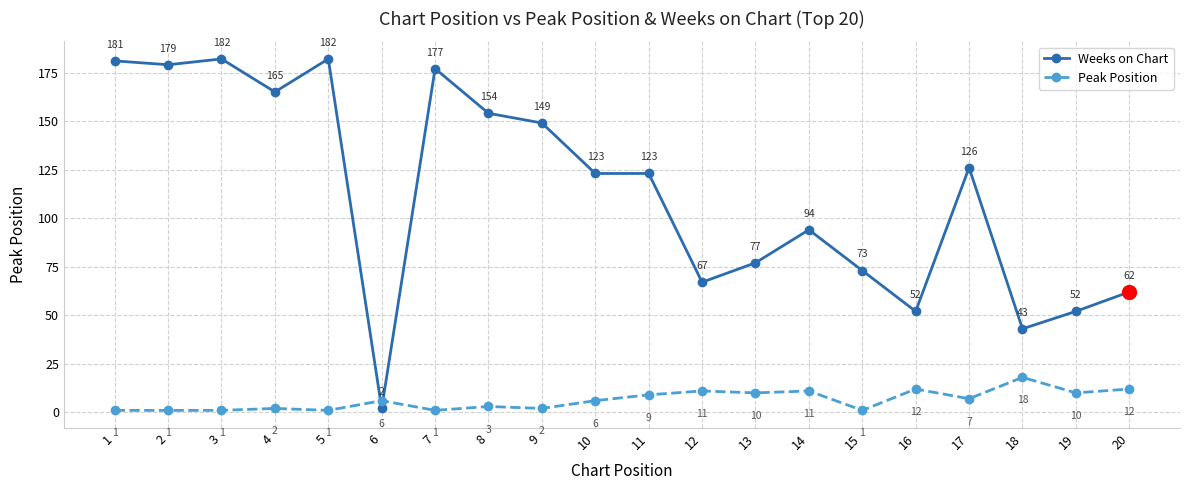

What is the value of the Peak Position point at the 10th from the left?

6